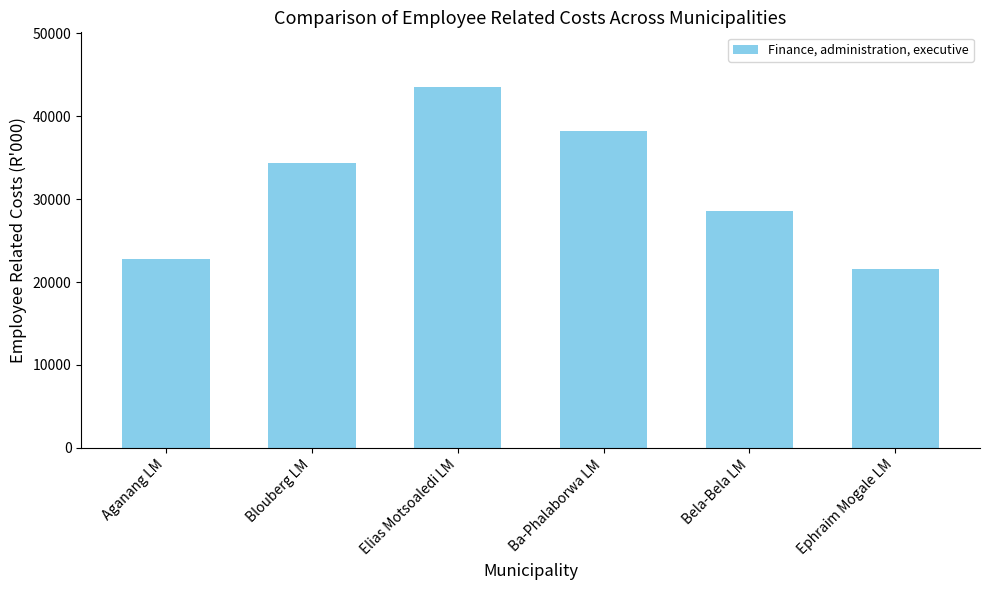

Between Ba-Phalaborwa LM and Bela-Bela LM, which is larger?

Ba-Phalaborwa LM